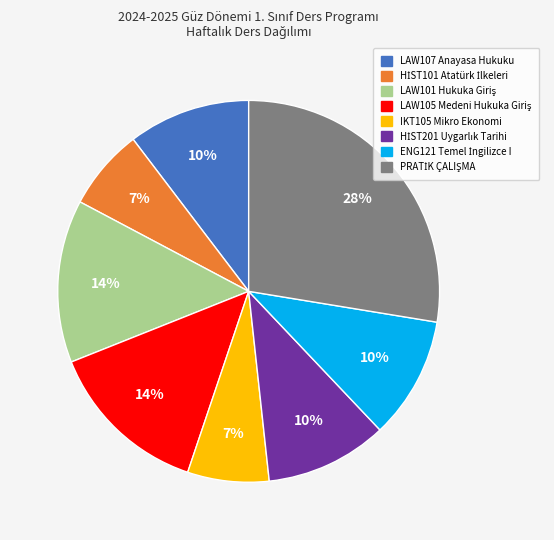

To the nearest percent, what is the average slice percentage?

12%